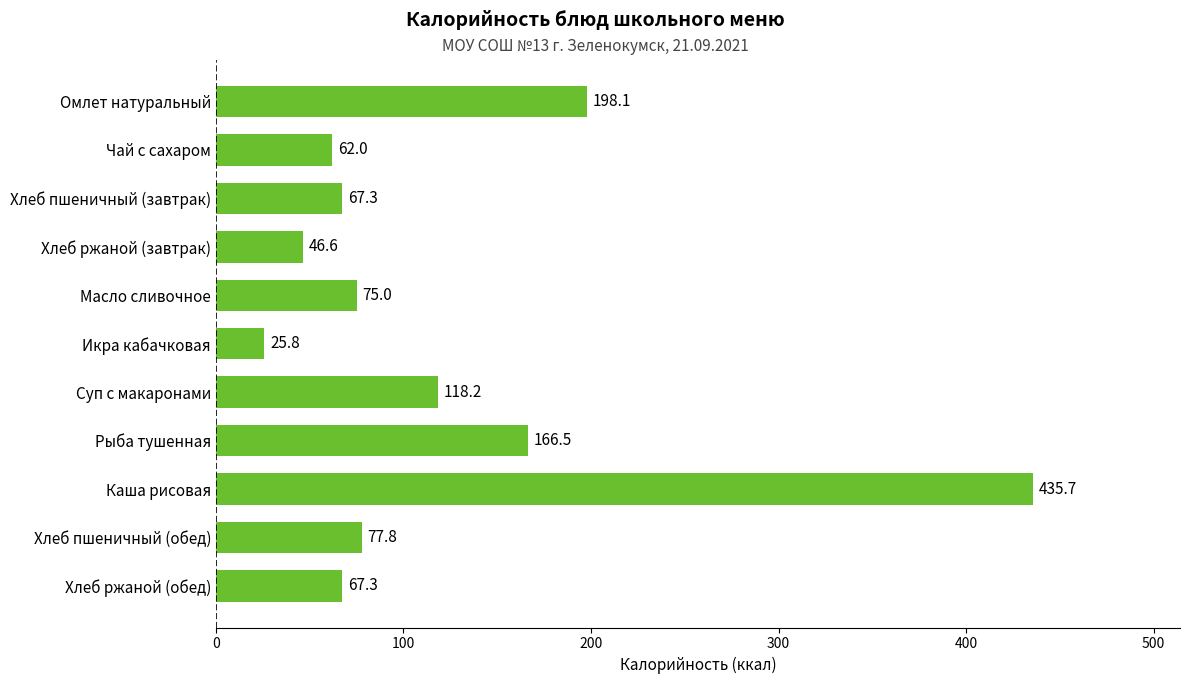

At which category does the chart reach its peak across all series?

Каша рисовая